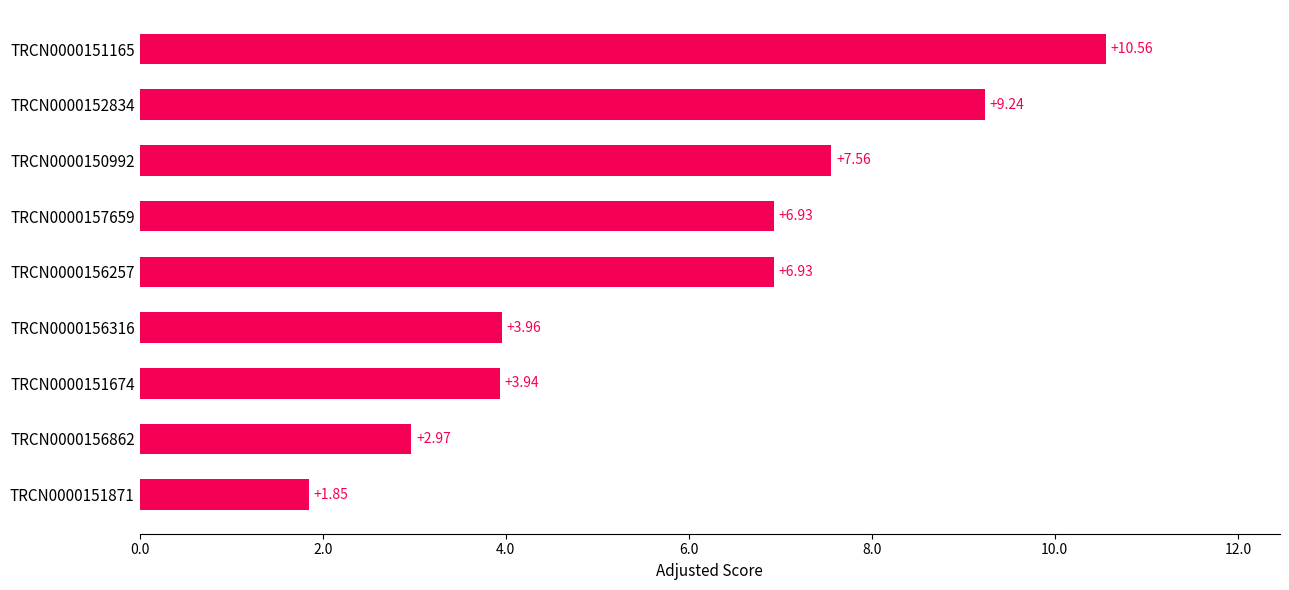

What is the sum of the values at TRCN0000150992 and TRCN0000151871?

9.4